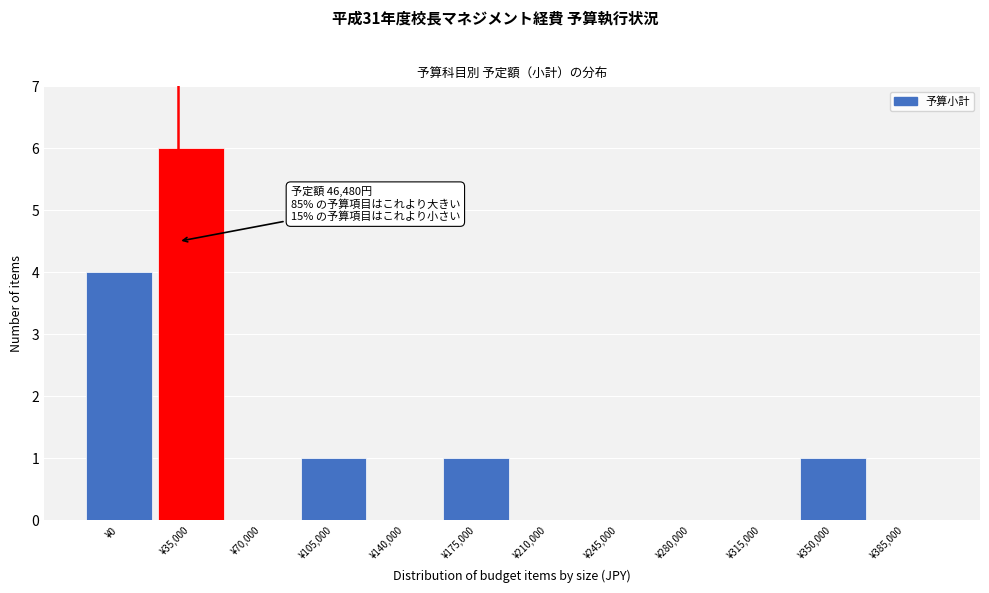

Reading left to right, list all the values displayed in this chart.

¥0=4	¥35,000=6	¥70,000=0	¥105,000=1	¥140,000=0	¥175,000=1	¥210,000=0	¥245,000=0	¥280,000=0	¥315,000=0	¥350,000=1	¥385,000=0